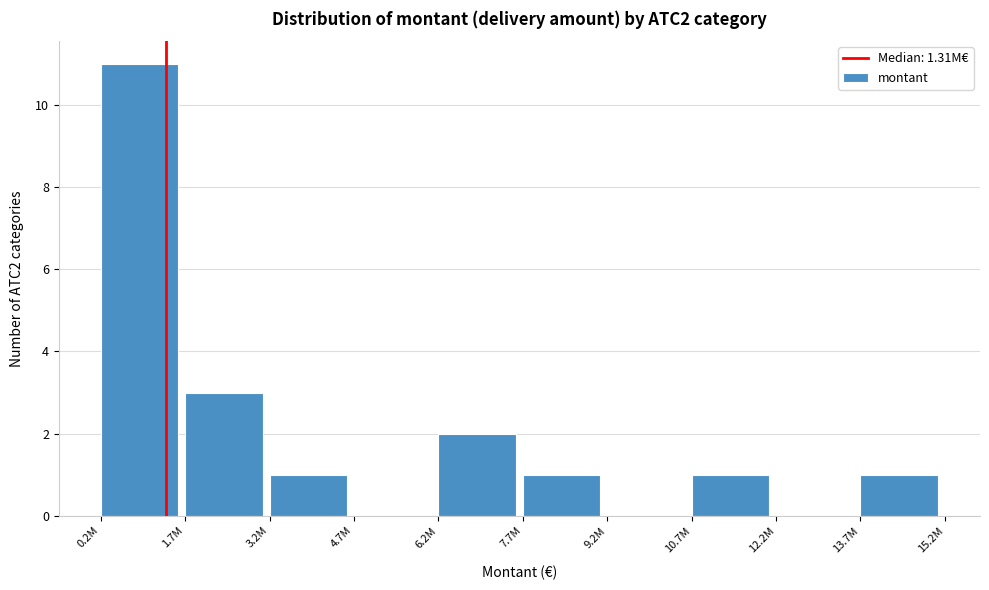

Reading right to left, transcribe all the data shown in this chart.

13.7M=1	12.2M=0	10.7M=1	9.2M=0	7.7M=1	6.2M=2	4.7M=0	3.2M=1	1.7M=3	0.2M=11